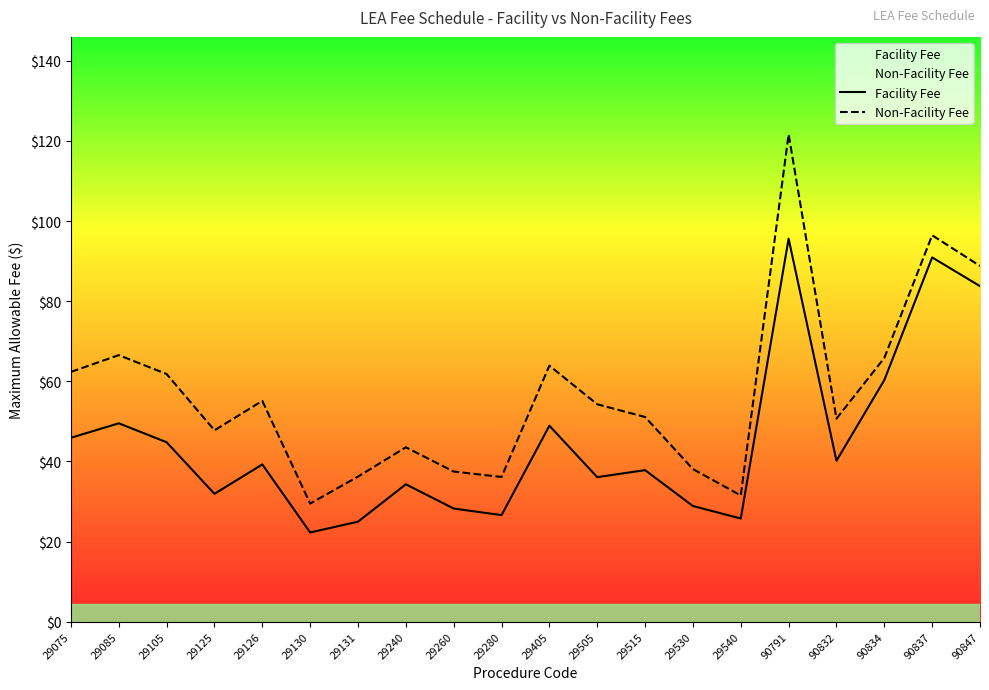

What is the difference between the second highest and minimum values in the Non-Facility Fee series?

67.0